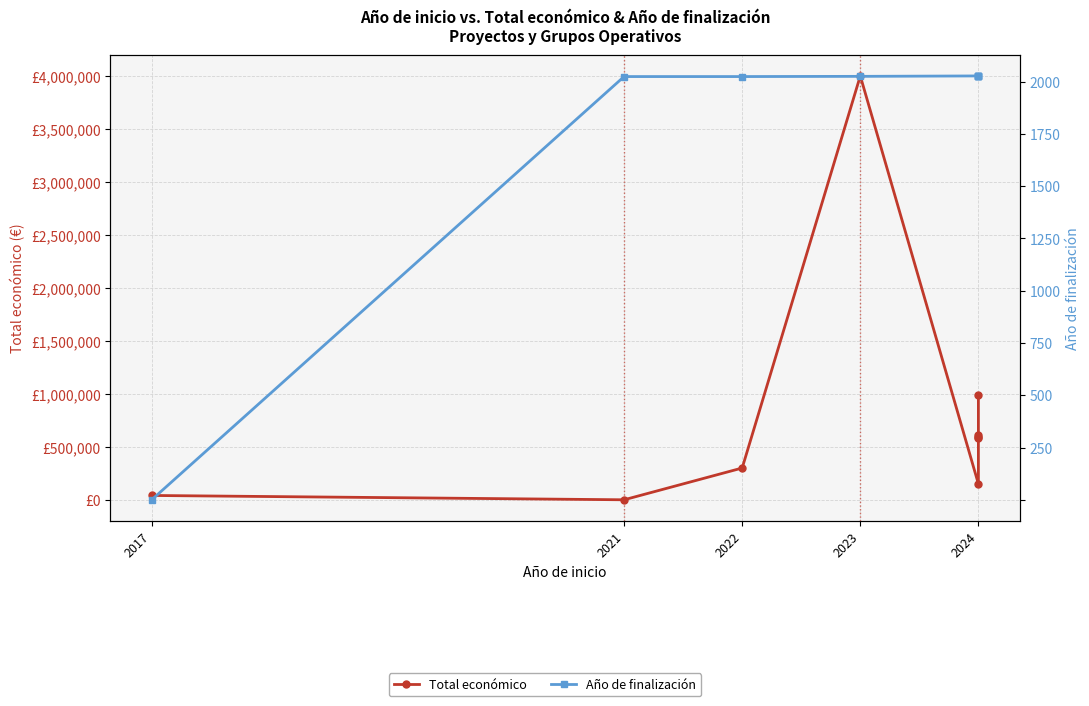

What position from the left is 2022?

3